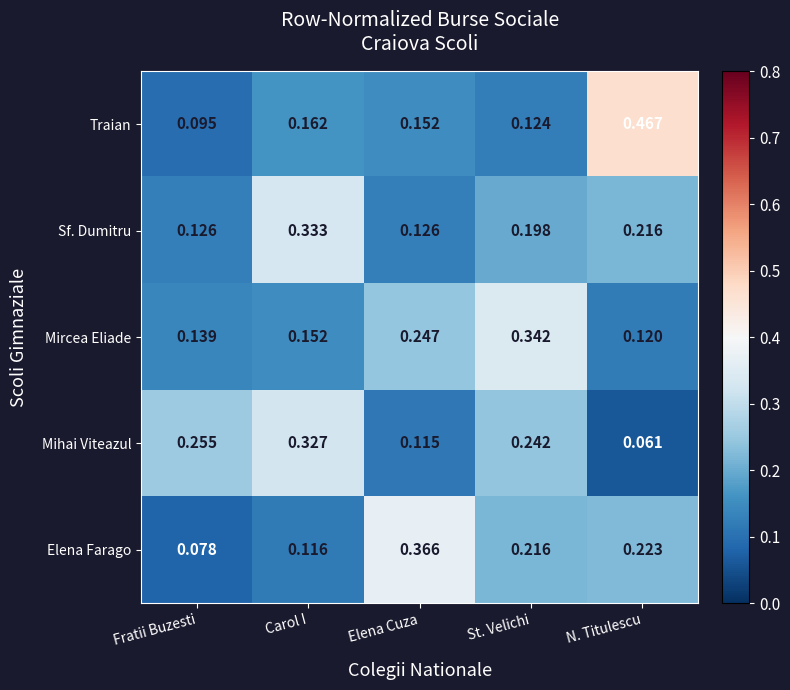

At St. Velichi, list the series in order from smallest to largest.

Traian, Sf. Dumitru, Elena Farago, Mihai Viteazul, Mircea Eliade